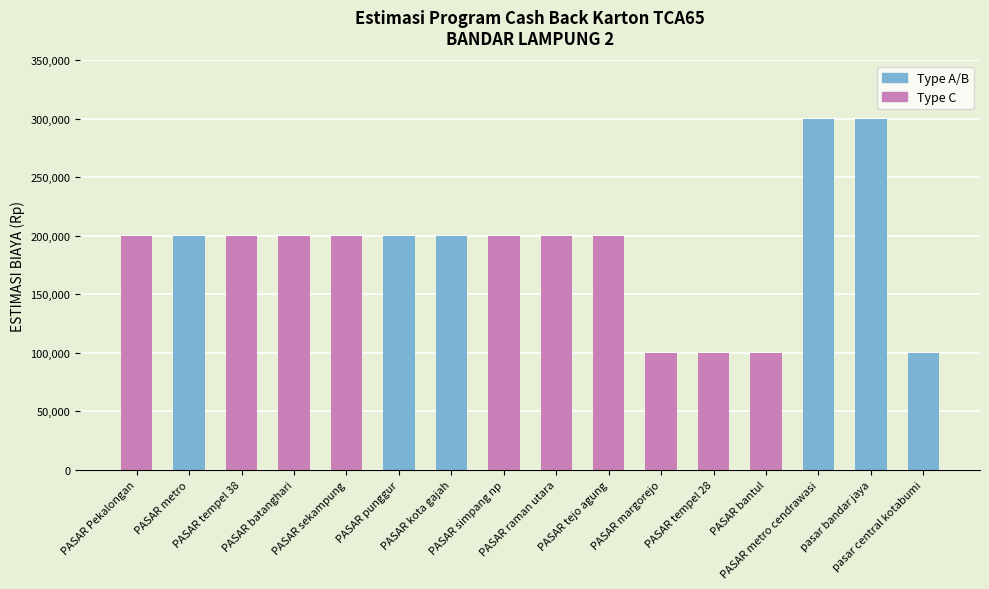

What is the difference between the maximum and minimum values?

200000